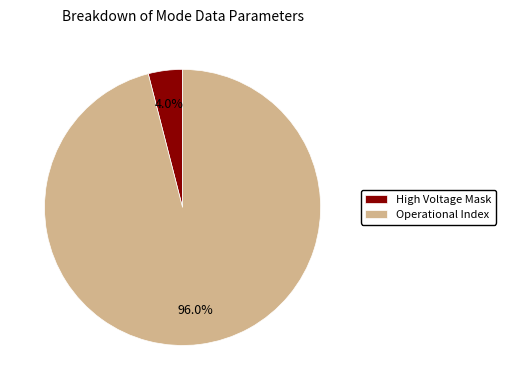

Does Operational Index represent more than half of the total?

Yes